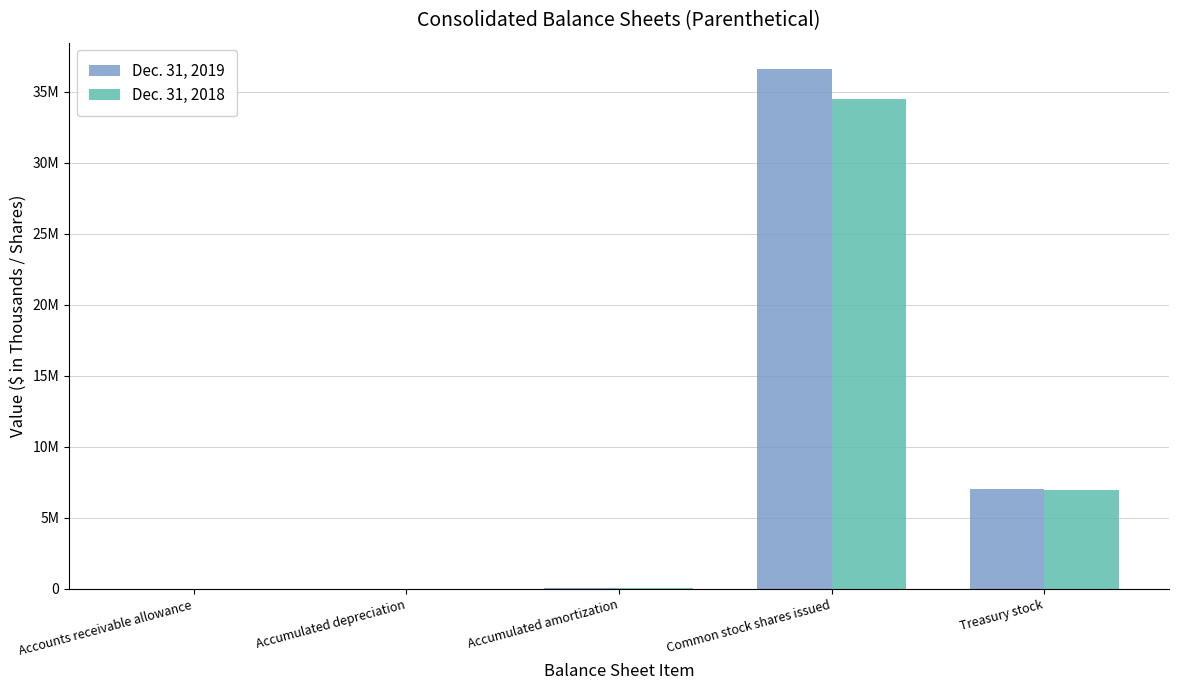

Is it true that Dec. 31, 2018 equals 1893063 at Treasury stock?

False